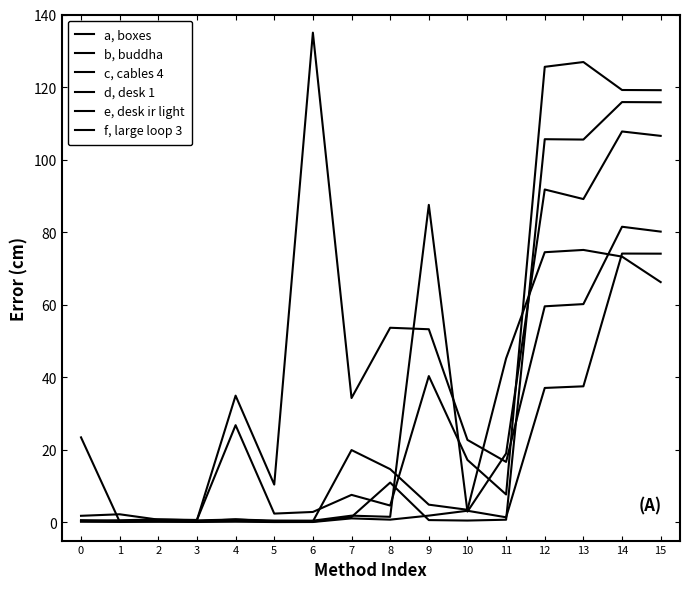

Reading left to right, extract all data points from this chart.

a, boxes: 0.2	0.2	0.3	0.3	0.5	0.2	0.2	1.5	11.0	0.7	0.5	0.8	105.6	105.5	115.9	115.8
b, buddha: 23.4	0.2	0.6	0.3	0.9	0.3	0.3	19.9	14.7	4.9	3.5	45.2	74.5	75.1	73.3	66.2
c, cables 4: 0.6	0.3	0.8	0.7	35.0	10.4	135.0	34.3	53.7	53.2	22.8	16.7	59.6	60.2	81.5	80.2
d, desk 1: 0.5	0.6	0.8	0.6	0.8	0.5	0.5	1.9	1.6	87.5	3.0	19.0	91.8	89.1	107.8	106.5
e, desk ir light: 0.3	0.2	0.2	0.1	0.2	0.1	0.1	1.1	0.8	1.9	3.2	1.4	37.1	37.5	74.1	74.1
f, large loop 3: 1.8	2.2	0.8	0.7	26.8	2.4	2.9	7.6	4.7	40.3	17.2	7.7	125.6	126.9	119.2	119.1